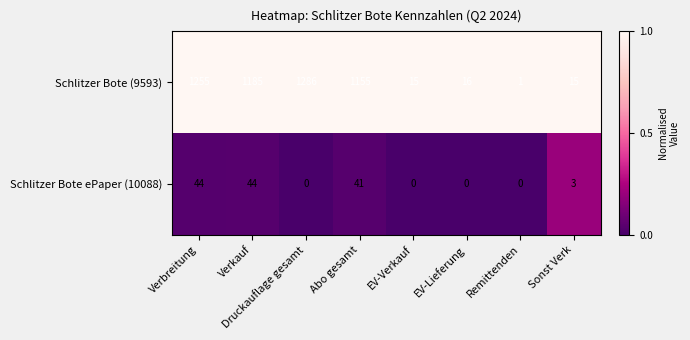

What value does the Schlitzer Bote (9593) series have at Abo gesamt, to the nearest 10?

1160